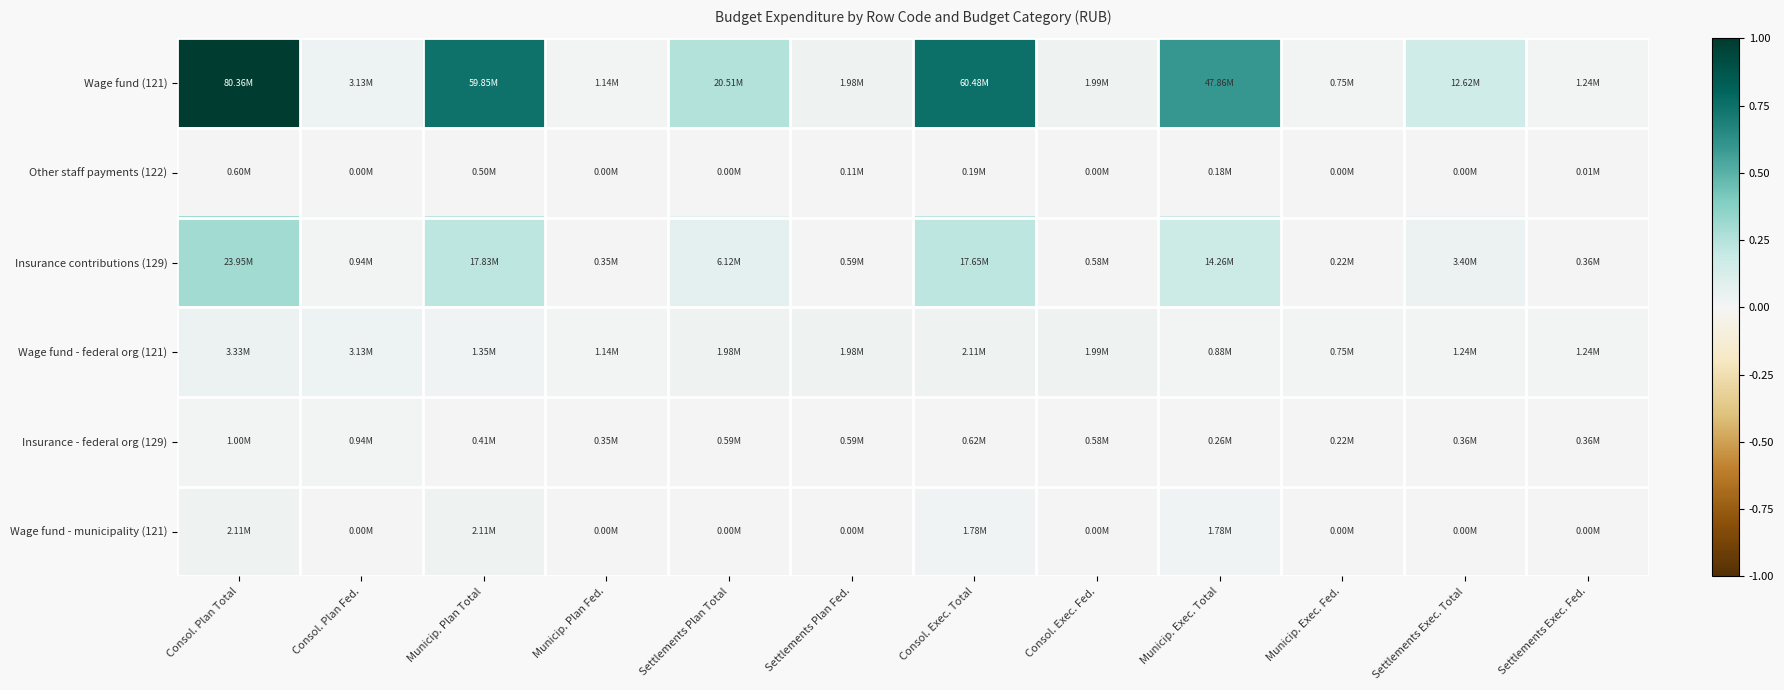

At which category is the sum across all series the highest?

Consol. Plan Total